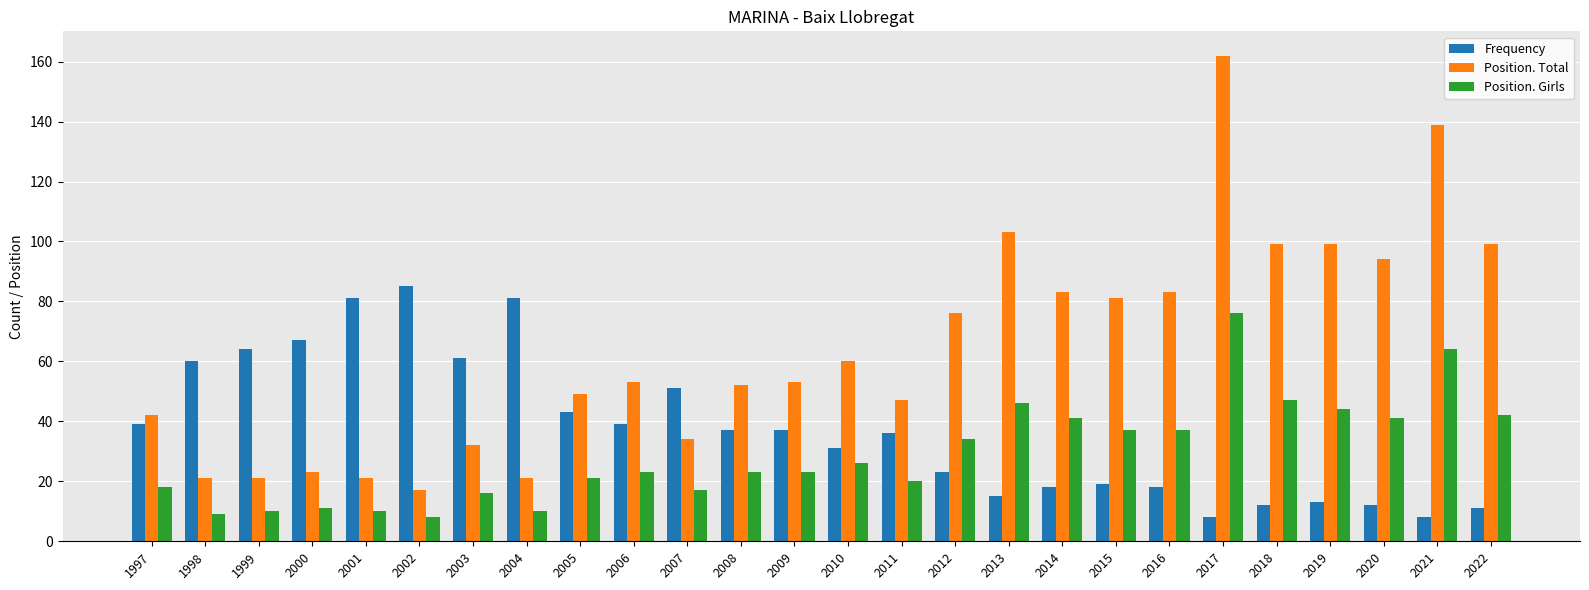

What is the average value of the Position. Girls series?

29